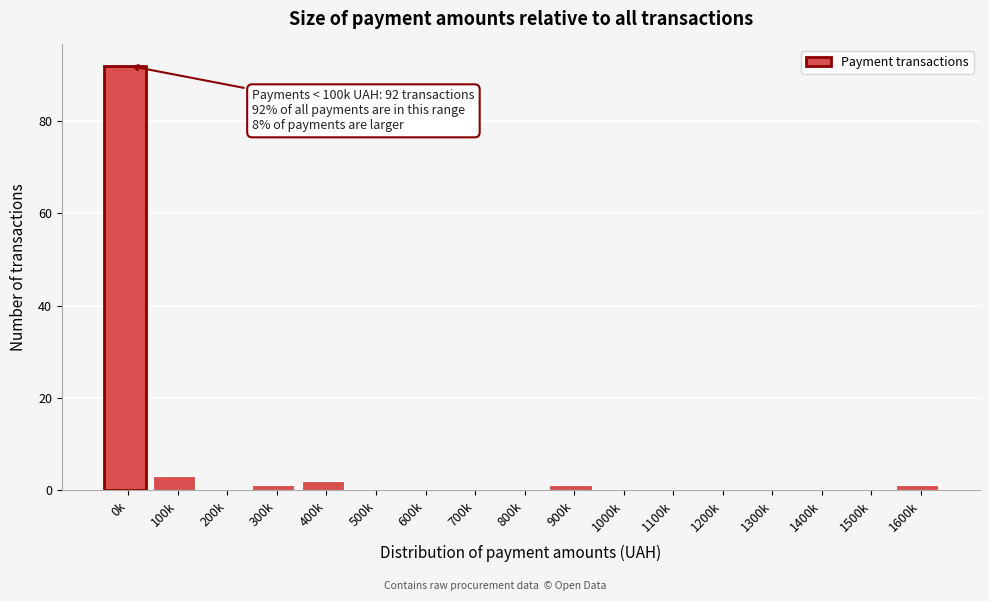

Reading left to right, what are all the values shown in this chart?

0k=92	100k=3	200k=0	300k=1	400k=2	500k=0	600k=0	700k=0	800k=0	900k=1	1000k=0	1100k=0	1200k=0	1300k=0	1400k=0	1500k=0	1600k=1